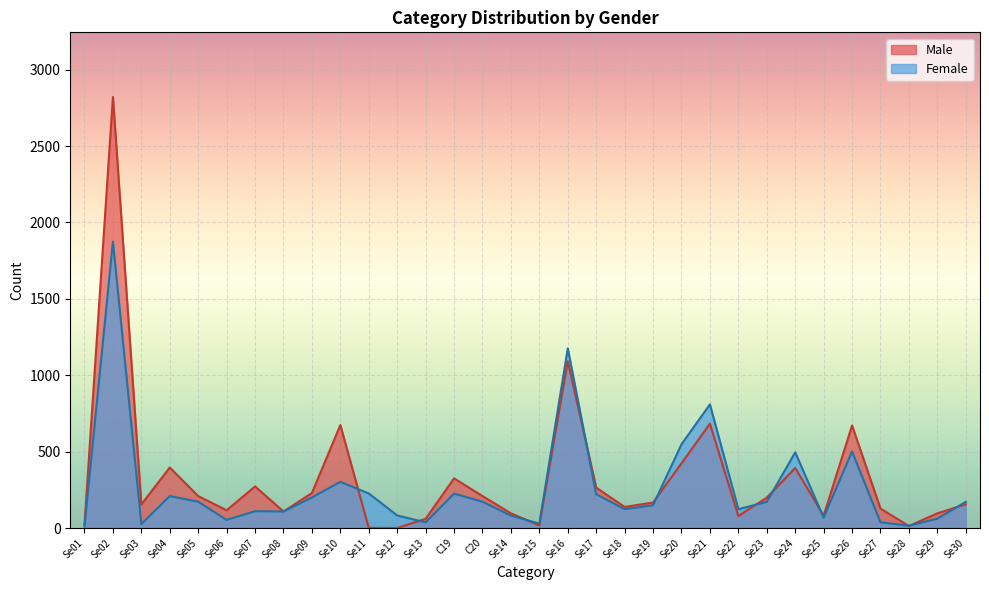

True or false: Female and Male cross at least once.

True